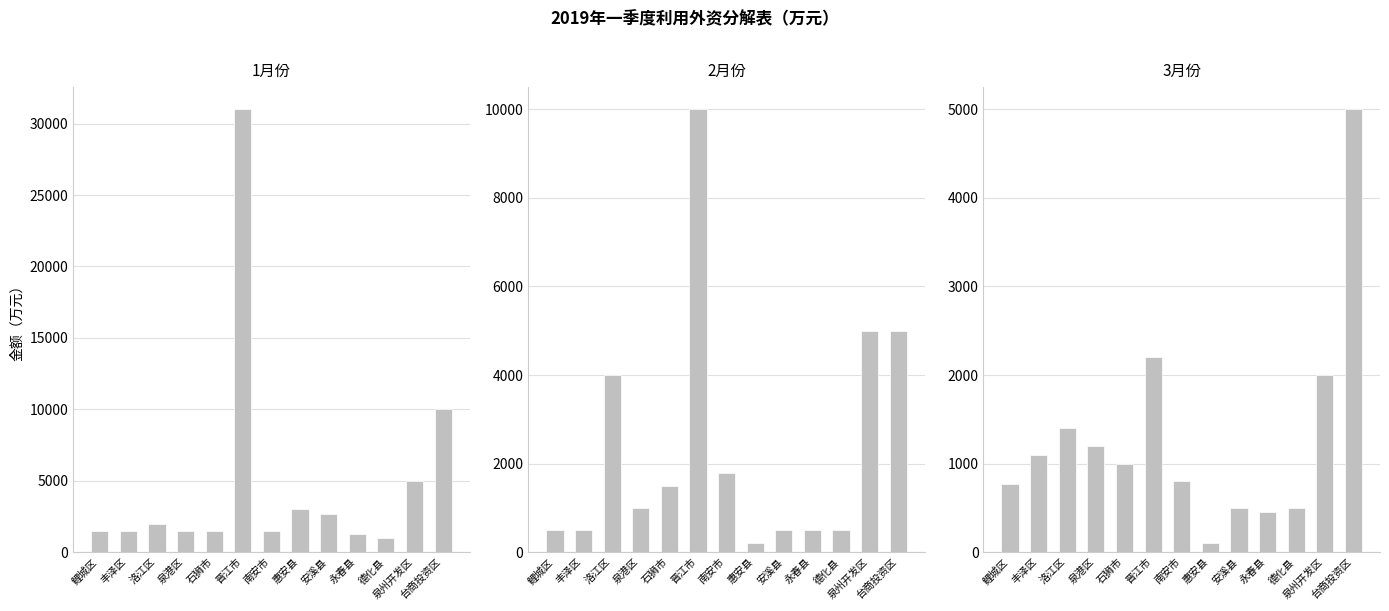

How many series are shown in this chart?

3